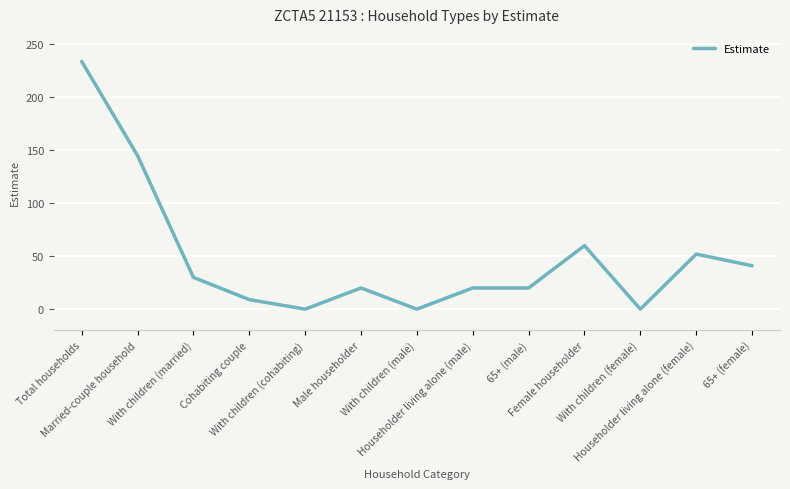

What is the difference between the maximum and minimum values?

234